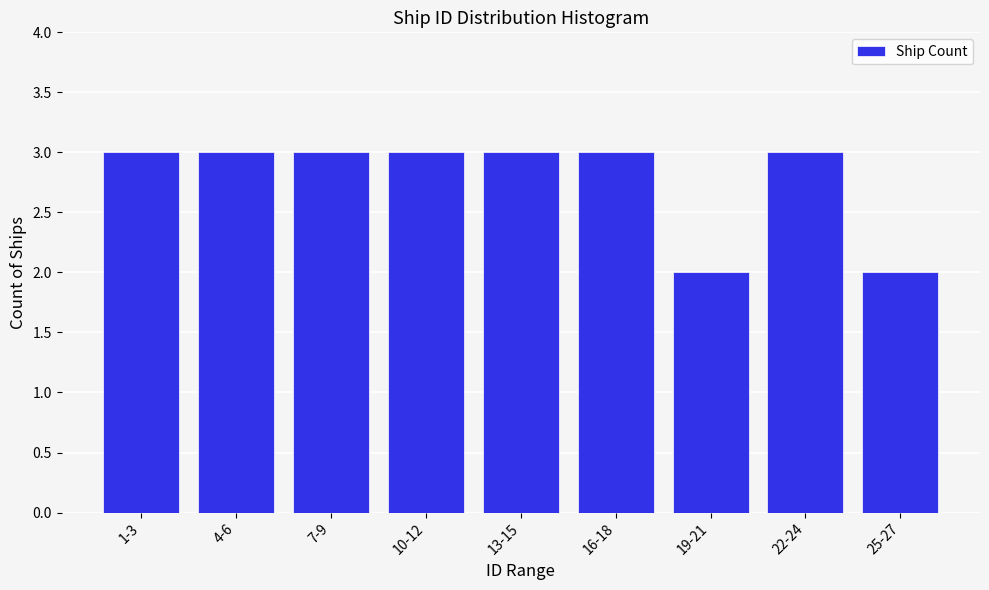

Reading right to left, transcribe all the data shown in this chart.

25-27=2	22-24=3	19-21=2	16-18=3	13-15=3	10-12=3	7-9=3	4-6=3	1-3=3